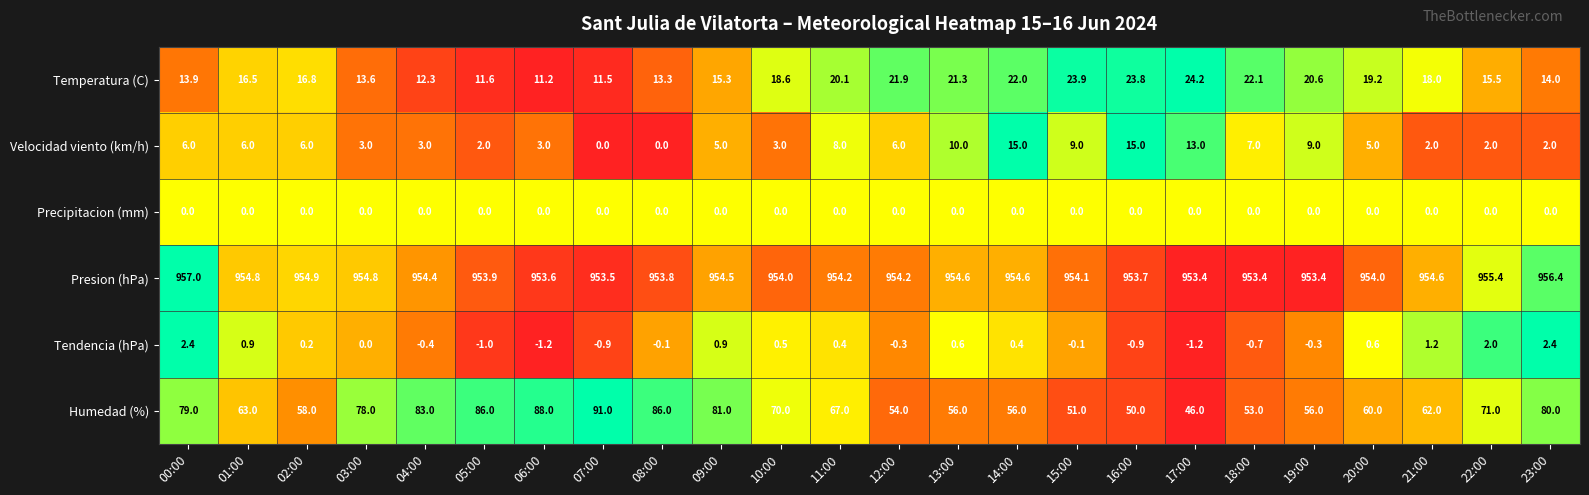

At 06:00, list the series in order from largest to smallest.

Presion (hPa), Humedad (%), Temperatura (C), Velocidad viento (km/h), Precipitacion (mm), Tendencia (hPa)